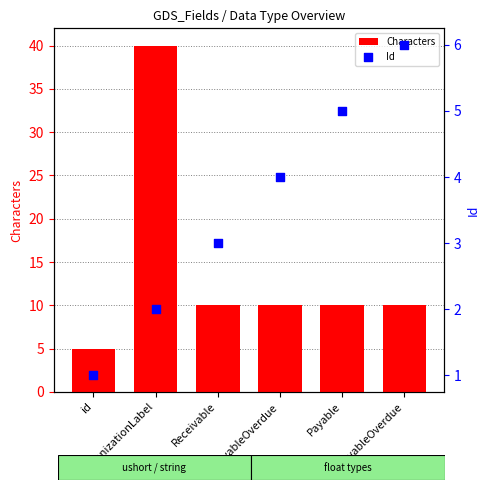

Which series has the widest spread of Y values?

Characters